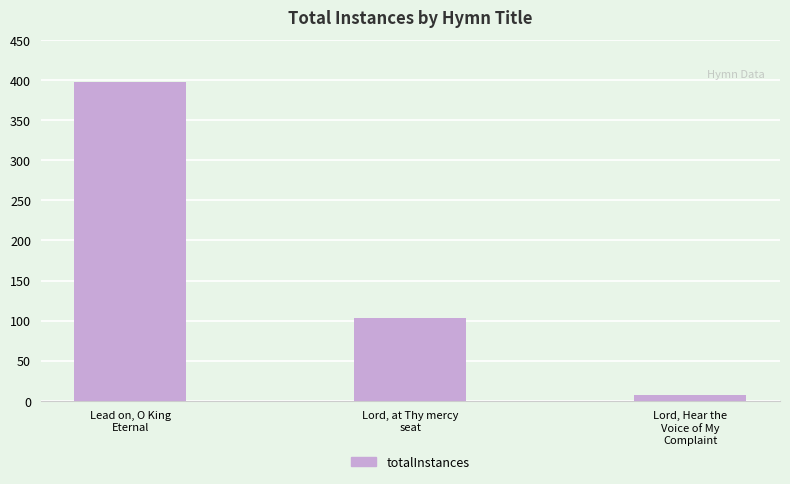

Rank the categories by value from lowest to highest.

Lord, Hear the
Voice of My
Complaint, Lord, at Thy mercy
seat, Lead on, O King
Eternal